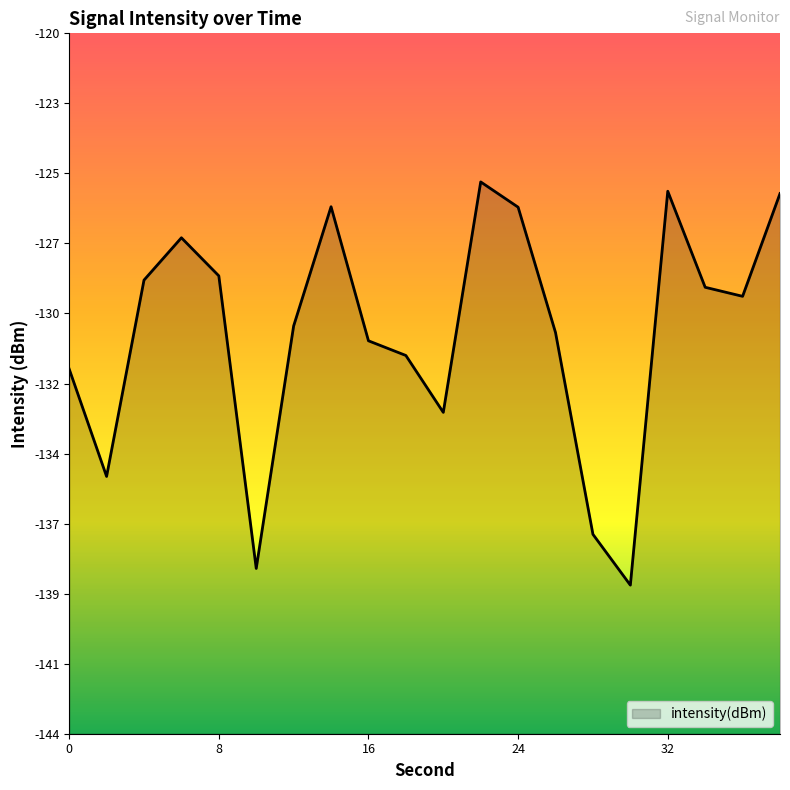

Reading left to right, what are all the values shown in this chart?

0=-131.5	2=-135.1	4=-128.5	6=-127.1	8=-128.4	10=-138.2	12=-130.1	14=-126.0	16=-130.6	18=-131.0	20=-133.0	22=-125.2	24=-126.1	26=-130.3	28=-137.1	30=-138.8	32=-125.5	34=-128.7	36=-129.1	38=-125.6